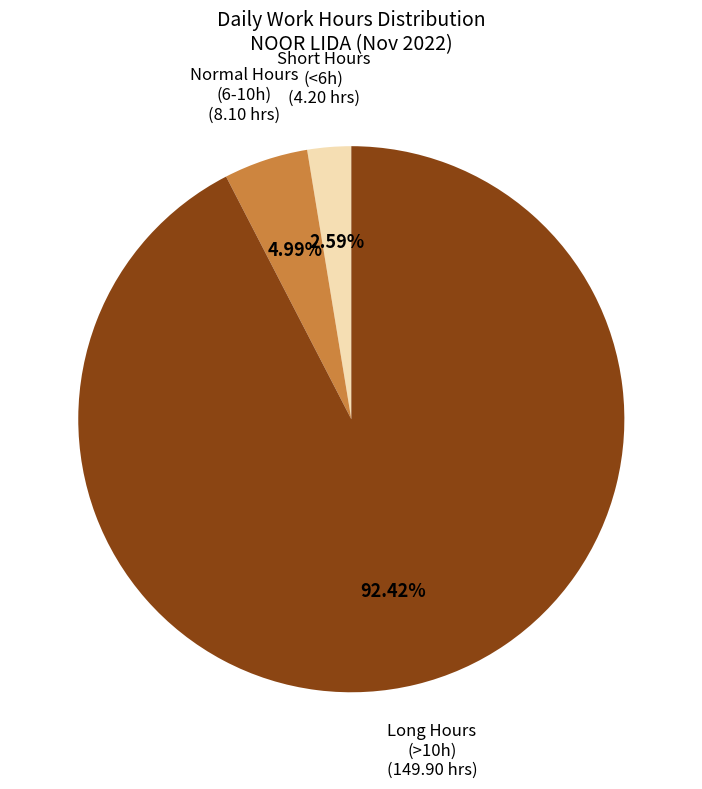

Is there a majority slice in this chart?

Yes